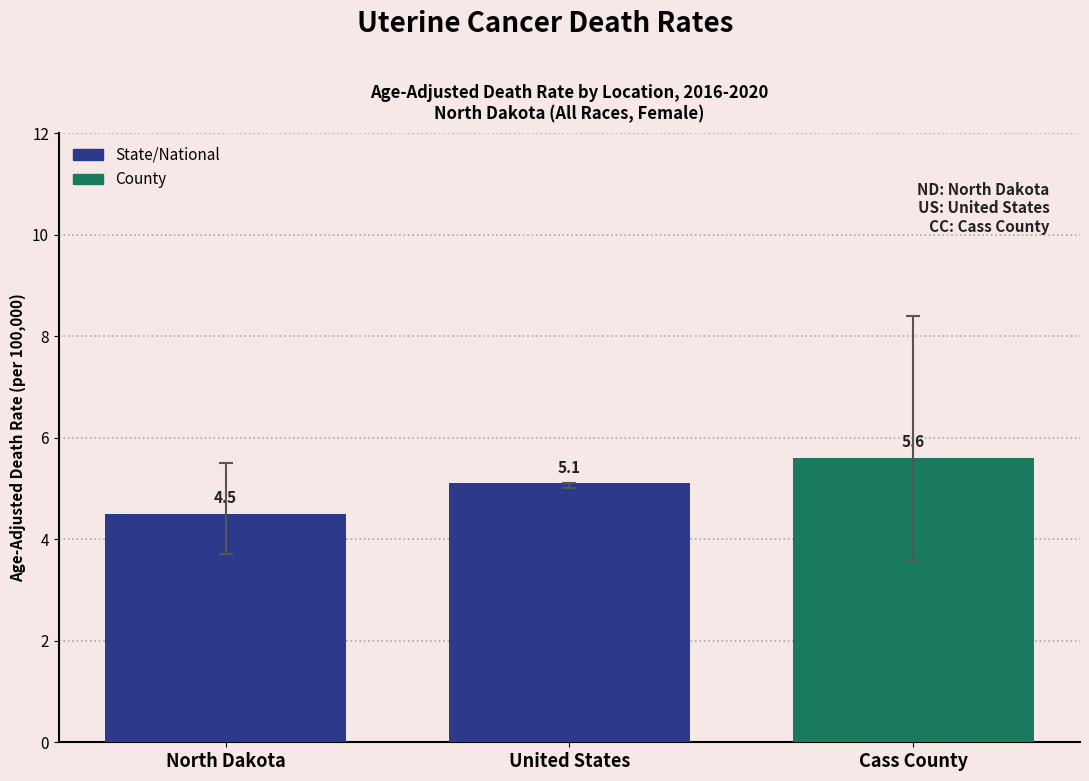

What is the sum of the values at North Dakota and Cass County?

10.1